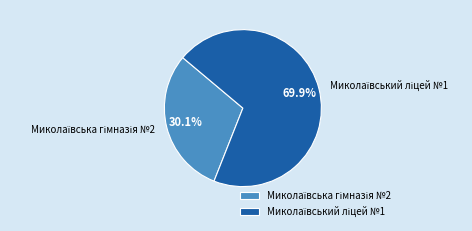

Is there a majority slice in this chart?

Yes